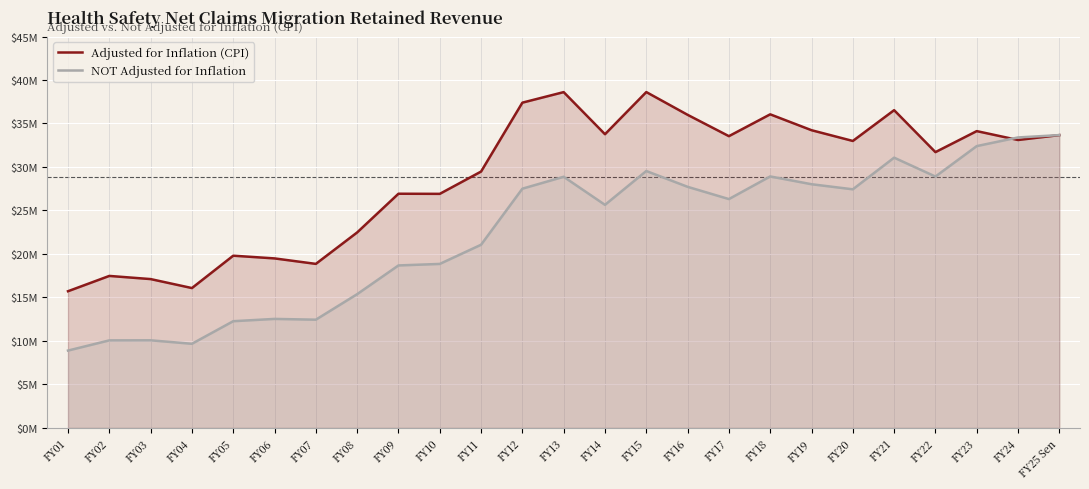

List the series in order of their peak value, highest first.

Adjusted for Inflation (CPI), NOT Adjusted for Inflation